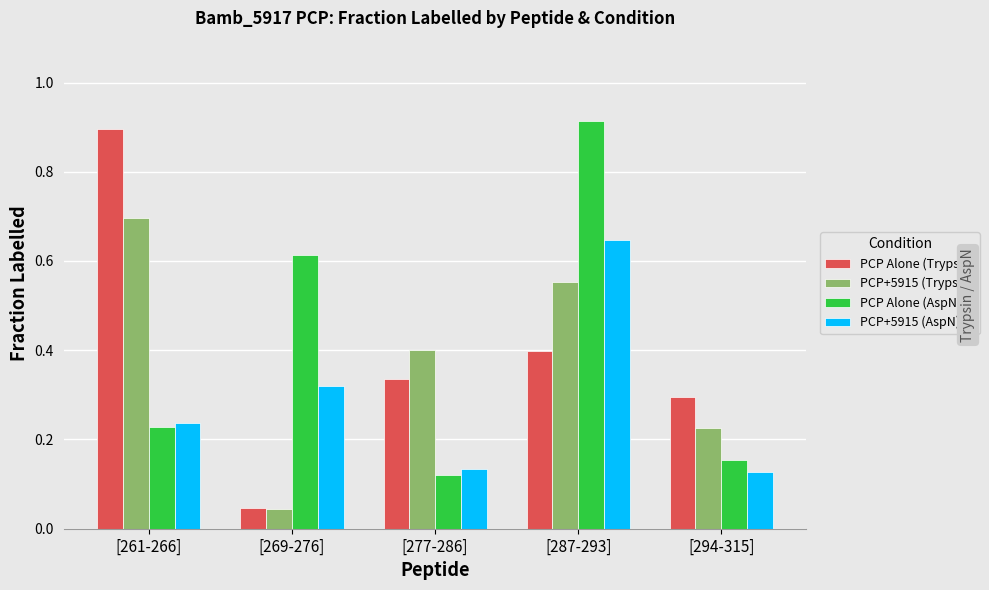

What is the difference between the PCP Alone (AspN) values at [294-315] and [287-293]?

0.8